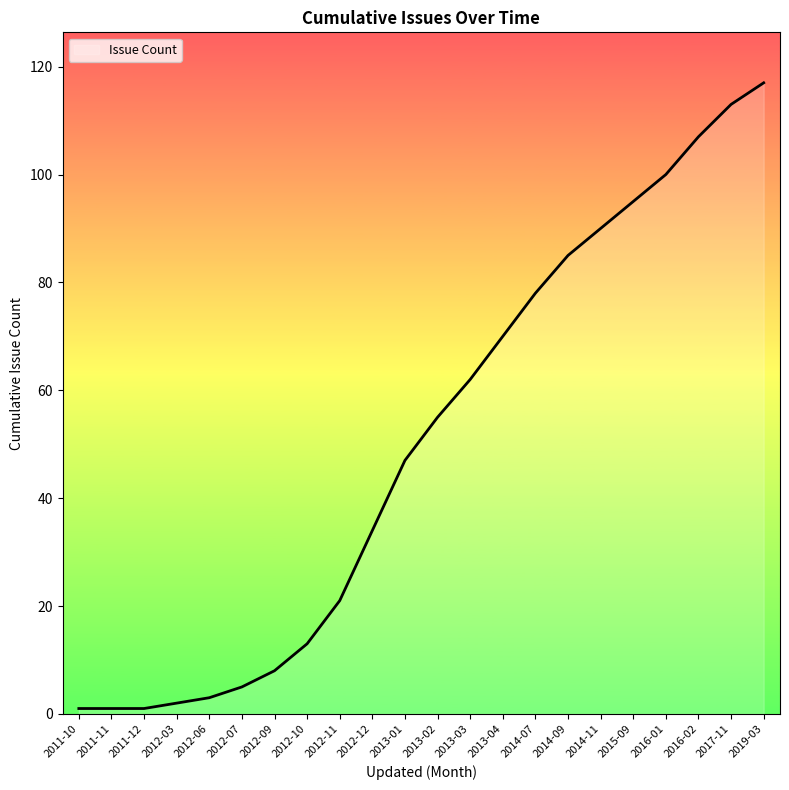

True or false: the data shows 2 at 2012-03.

True